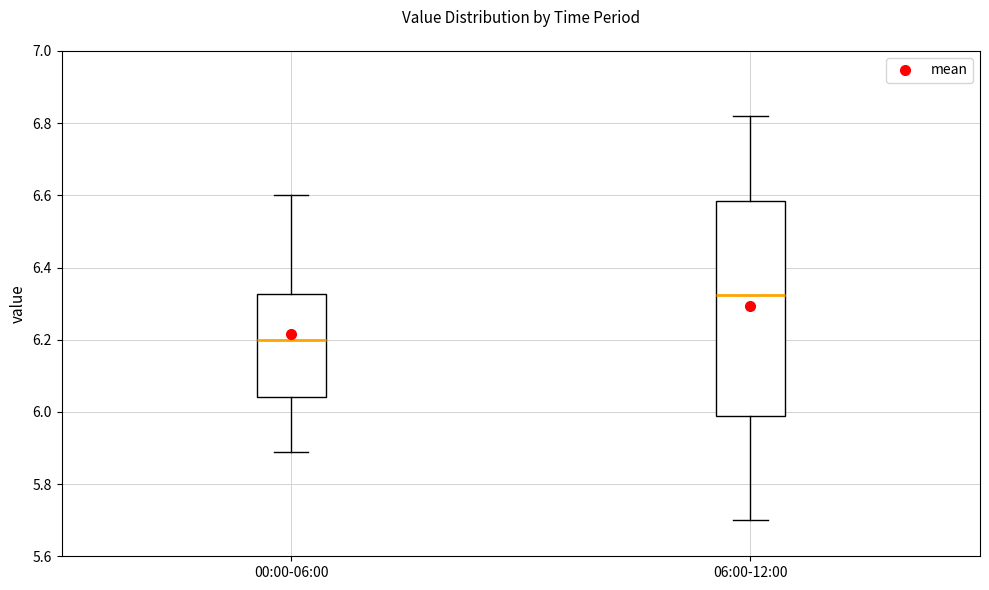

Reading left to right, transcribe this box plot: for each box, give where its median line is, the range the box spans, and where its two whiskers end, as read against the y-axis. The values are not printed on the chart, so give them approximately, as read against the axis.

00:00-06:00: median 6.20, box 6.04 to 6.32, whiskers 5.90 to 6.60
06:00-12:00: median 6.32, box 5.98 to 6.58, whiskers 5.70 to 6.82